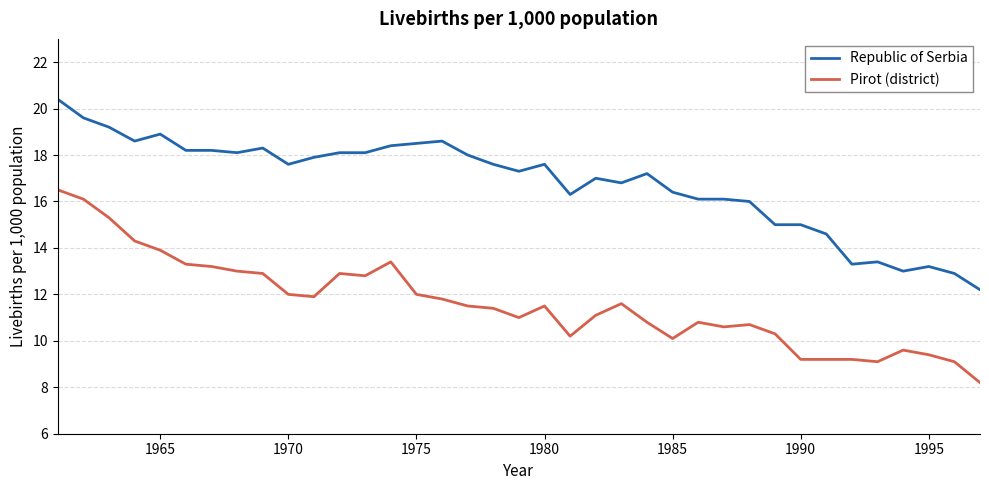

What is the lowest value of the Pirot (district) series?

8.2